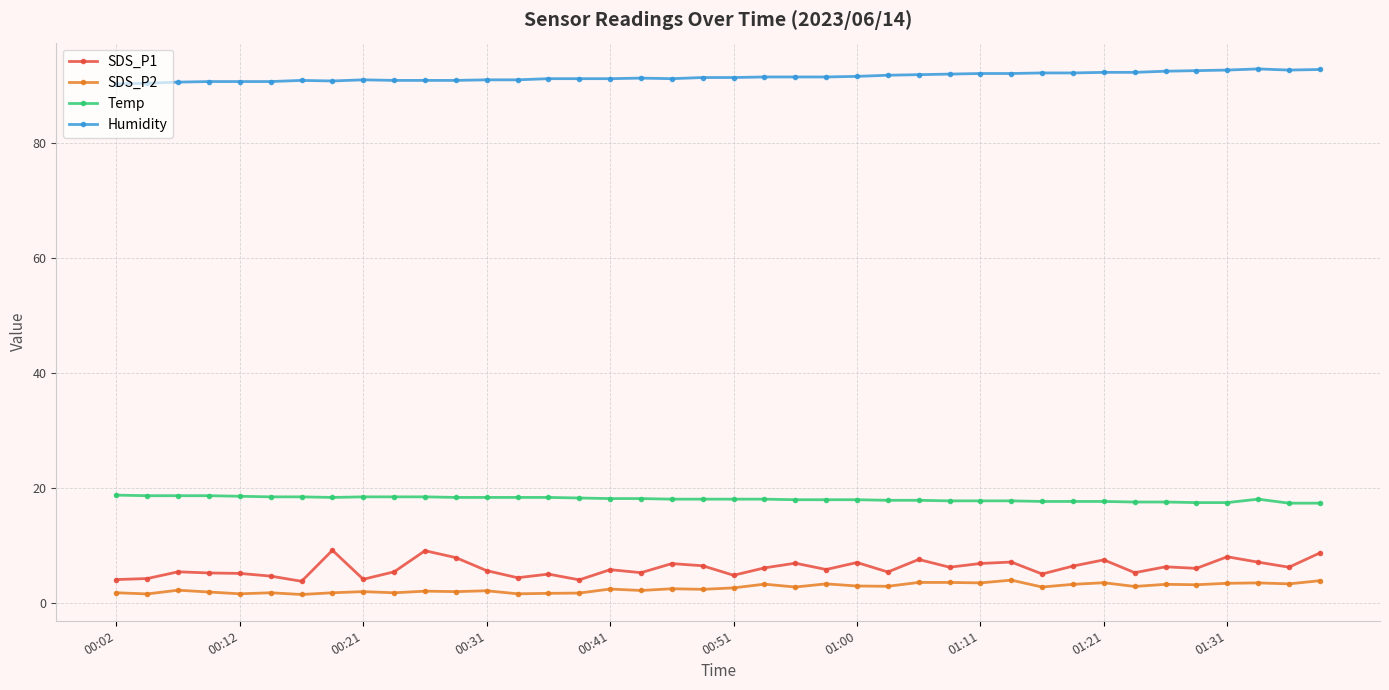

What is the value of the SDS_P1 point at the 5th from the left?

5.1